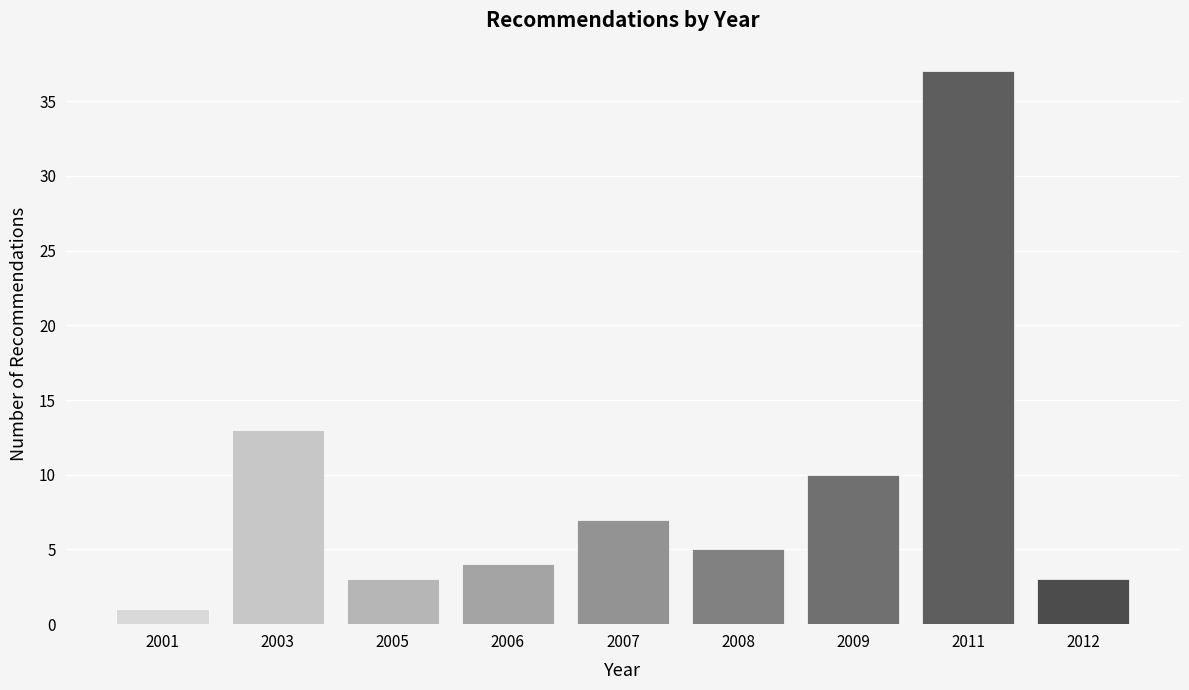

Reading left to right, transcribe all the data shown in this chart.

1	13	3	4	7	5	10	37	3